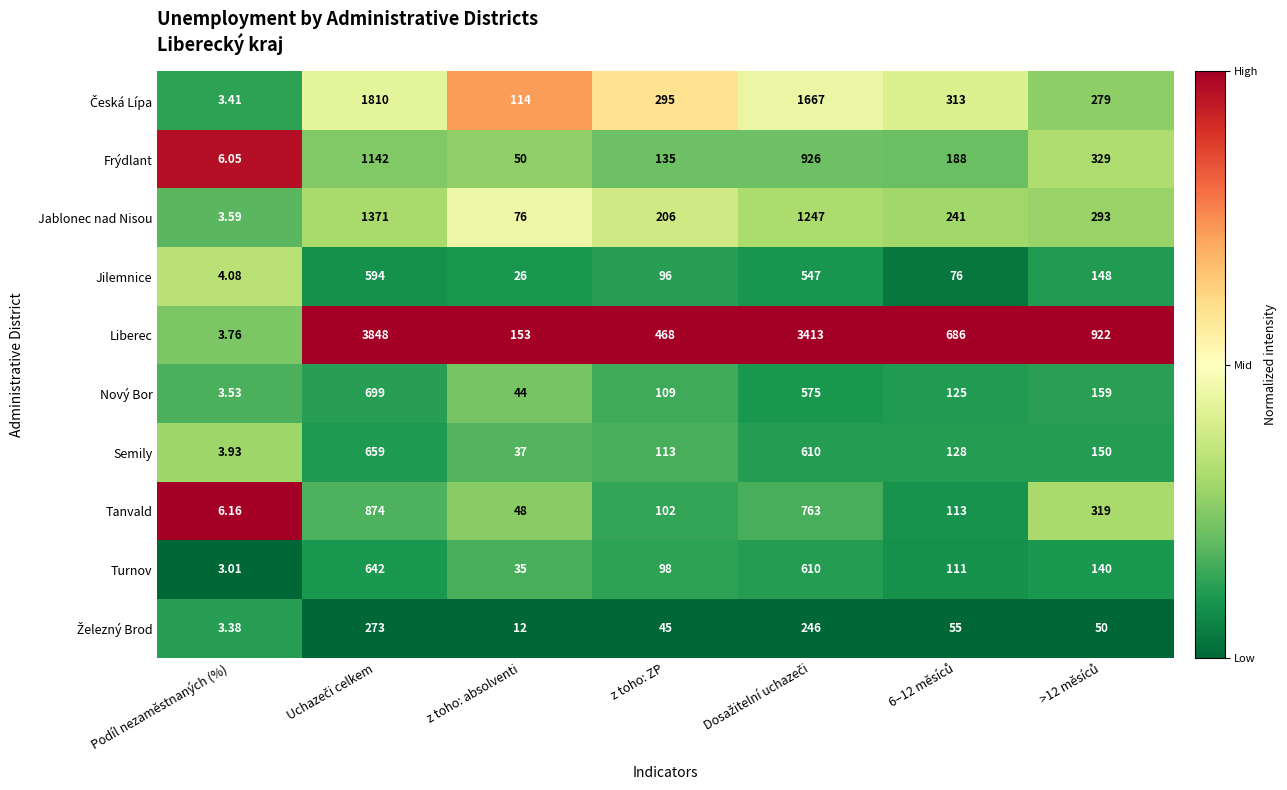

At which label does Frýdlant reach its minimum?

Podíl nezaměstnaných (%)